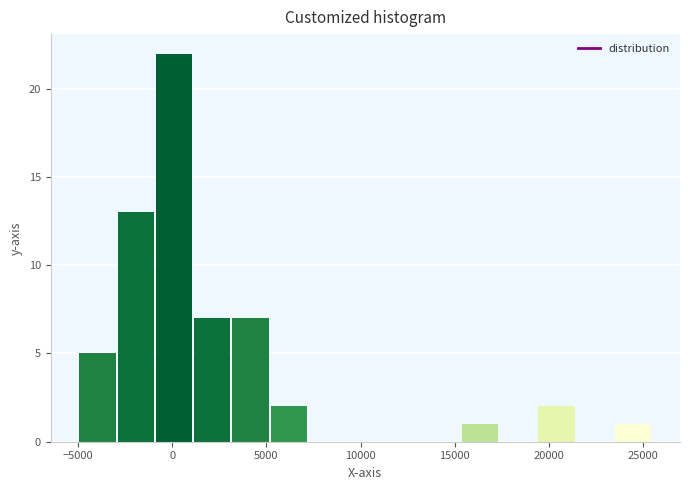

Reading left to right, transcribe this chart: for each bar, give the range it covers on the x-axis and its height. Neither the bar edges nor the heights are printed on the chart, so give them approximately, as read against the axes.

-5000 to -3000: 5
-3000 to -1000: 13
-1000 to 1000: 22
1000 to 3000: 7
3000 to 5000: 7
5000 to 7000: 2
7000 to 9000: 0
9000 to 11500: 0
11500 to 13500: 0
13500 to 15500: 0
15500 to 17500: 1
17500 to 19500: 0
19500 to 21500: 2
21500 to 23500: 0
23500 to 25500: 1